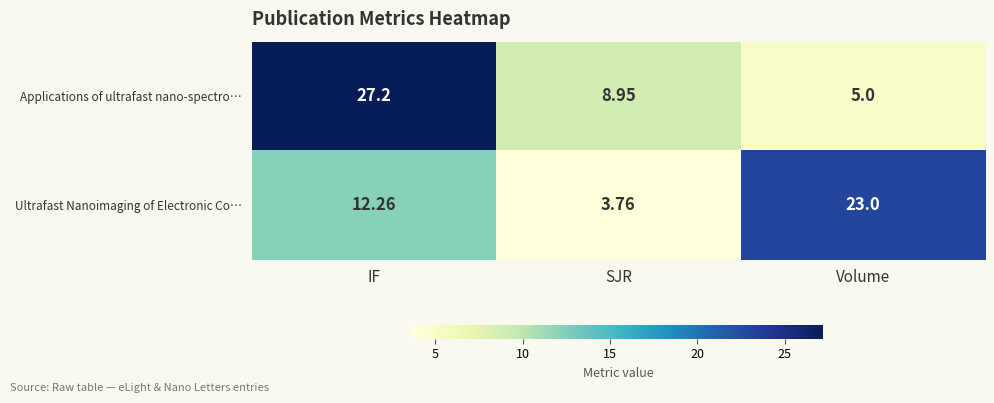

Where is Ultrafast Nanoimaging of Electronic Co… nearest to the value 13?

IF